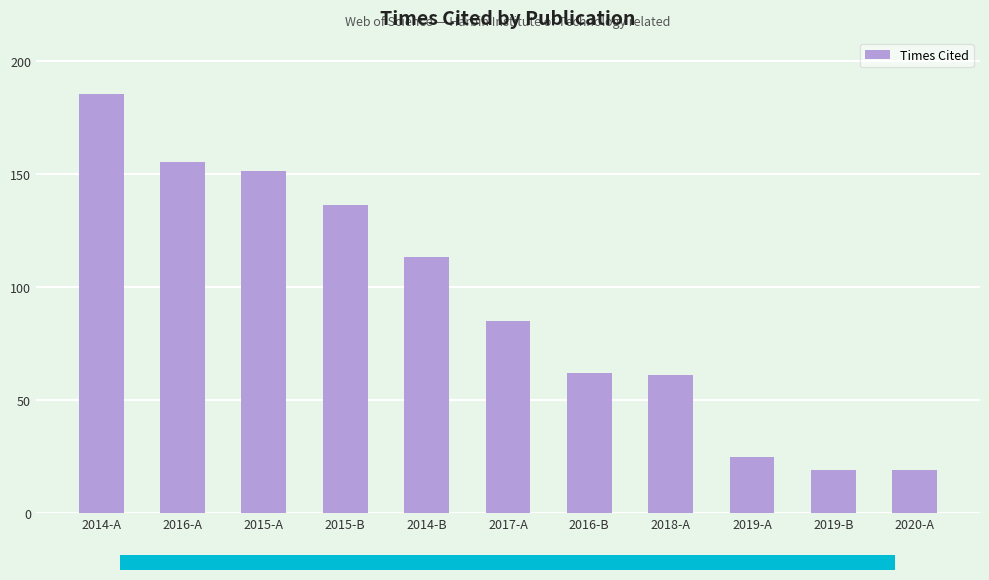

What is the maximum value shown in the chart?

185